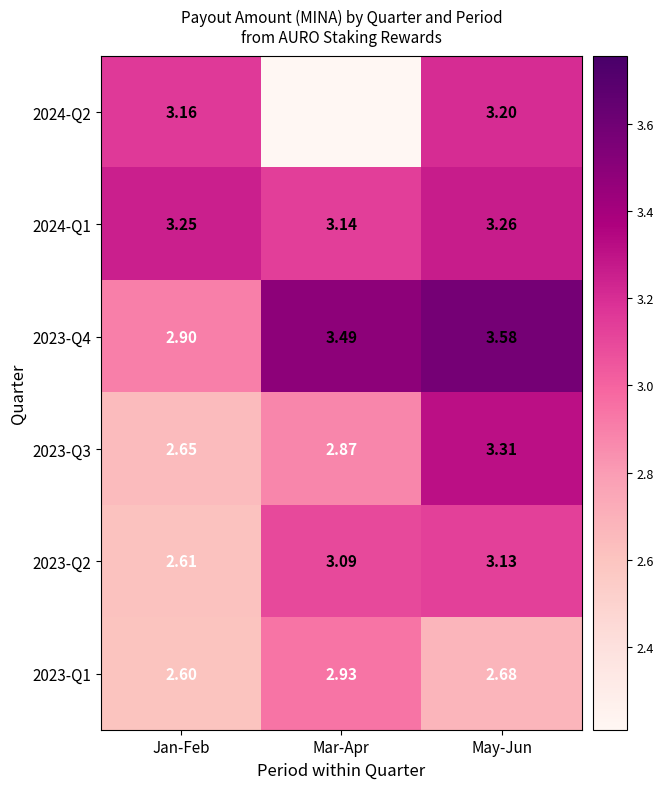

The value of 2023-Q2 at Mar-Apr is 1.8. True or false?

False